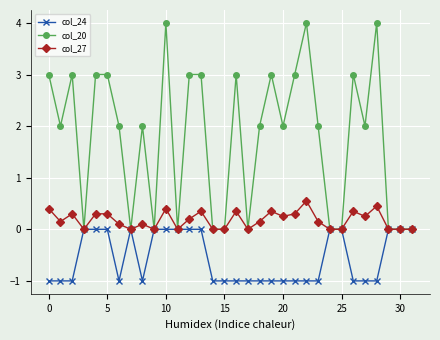

How many lines are shown in the chart?

3